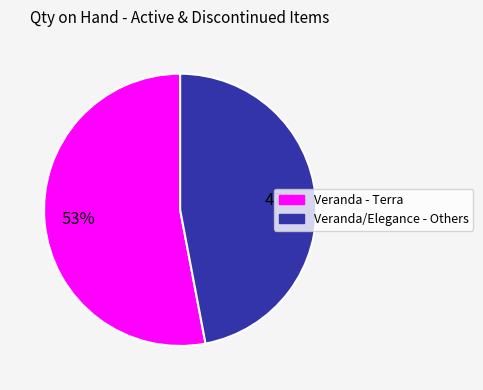

To the nearest percent, what is the average slice percentage?

50%